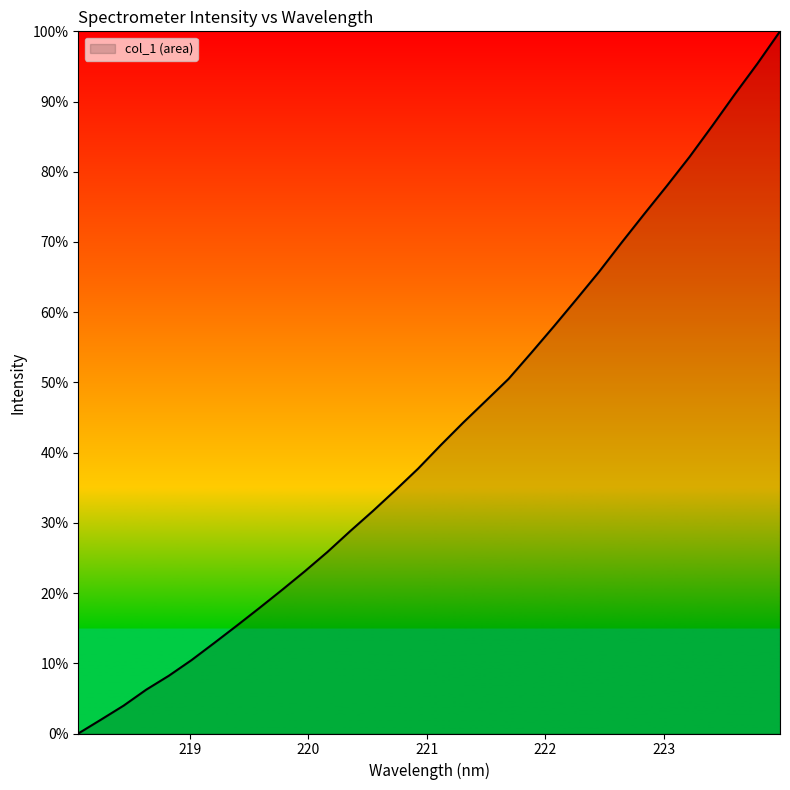

What is the maximum value shown in the chart?

100.0